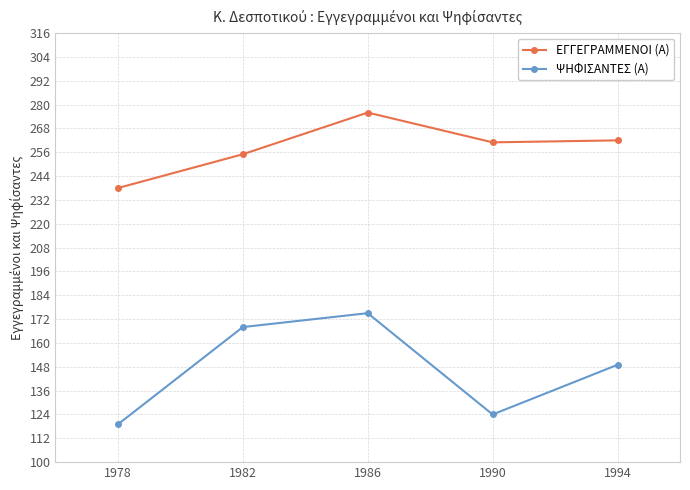

List the series in order of their peak value, highest first.

ΕΓΓΕΓΡΑΜΜΕΝΟΙ (Α), ΨΗΦΙΣΑΝΤΕΣ (Α)